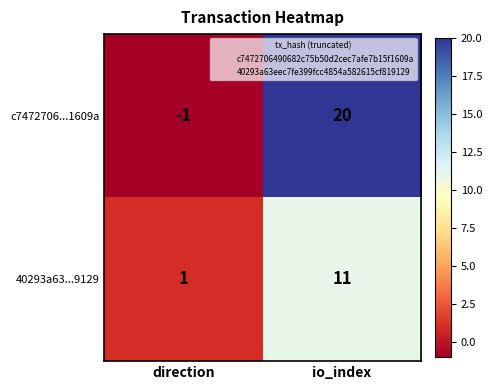

Which series has the largest range (max minus min)?

c7472706...1609a